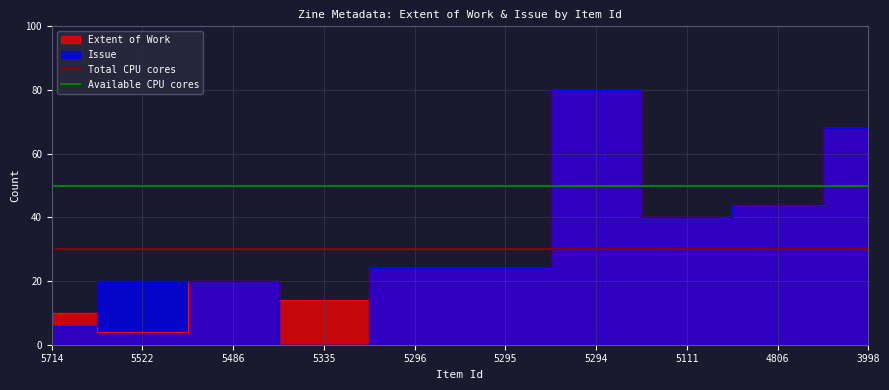

The Available CPU cores series shows 16 at 5522. True or false?

False